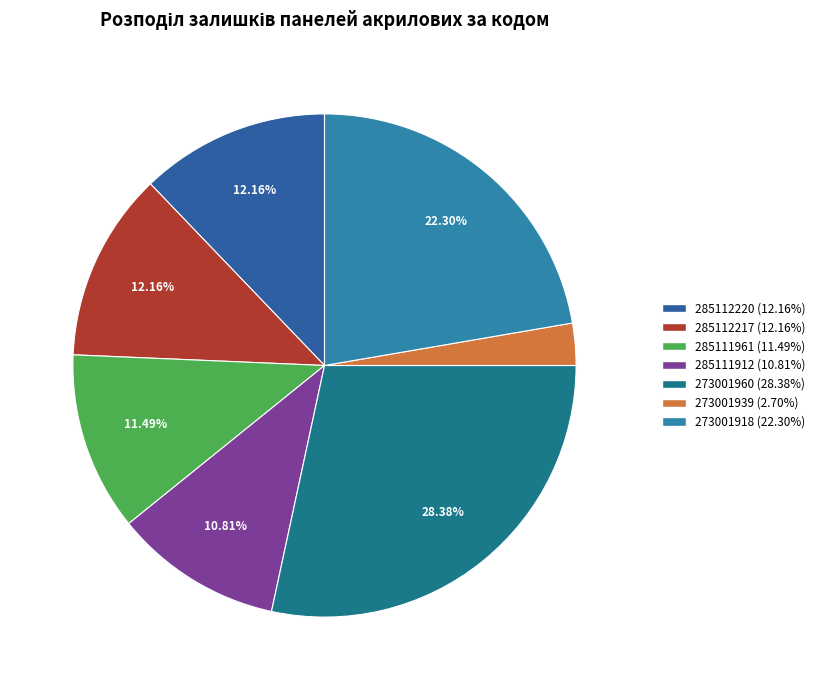

Combined, do 273001960 and 285112220 account for over 50%?

No